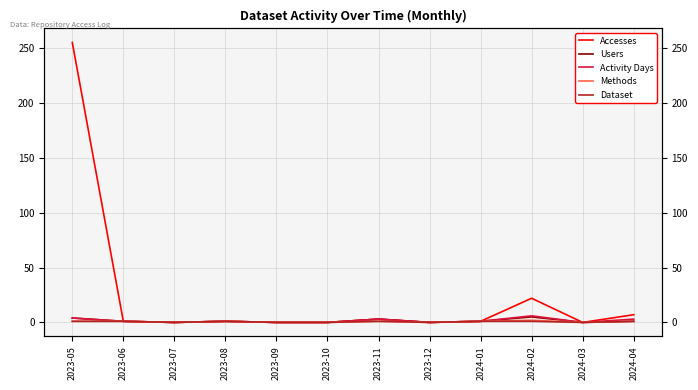

The Dataset series shows 1 at 2024-01. True or false?

True